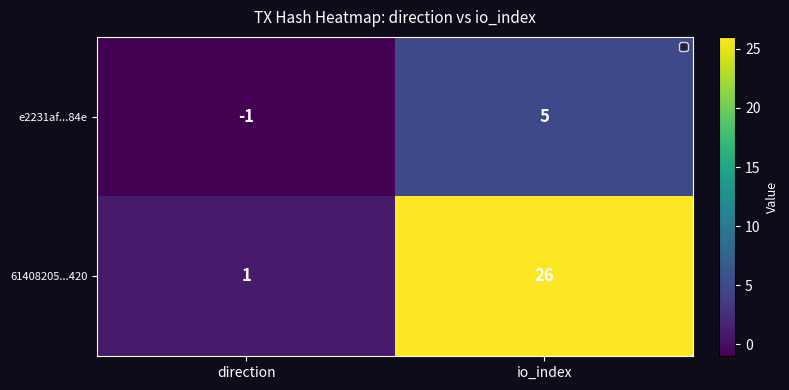

Reading right to left, transcribe all the data shown in this chart.

e2231af...84e: 5	-1
61408205...420: 26	1